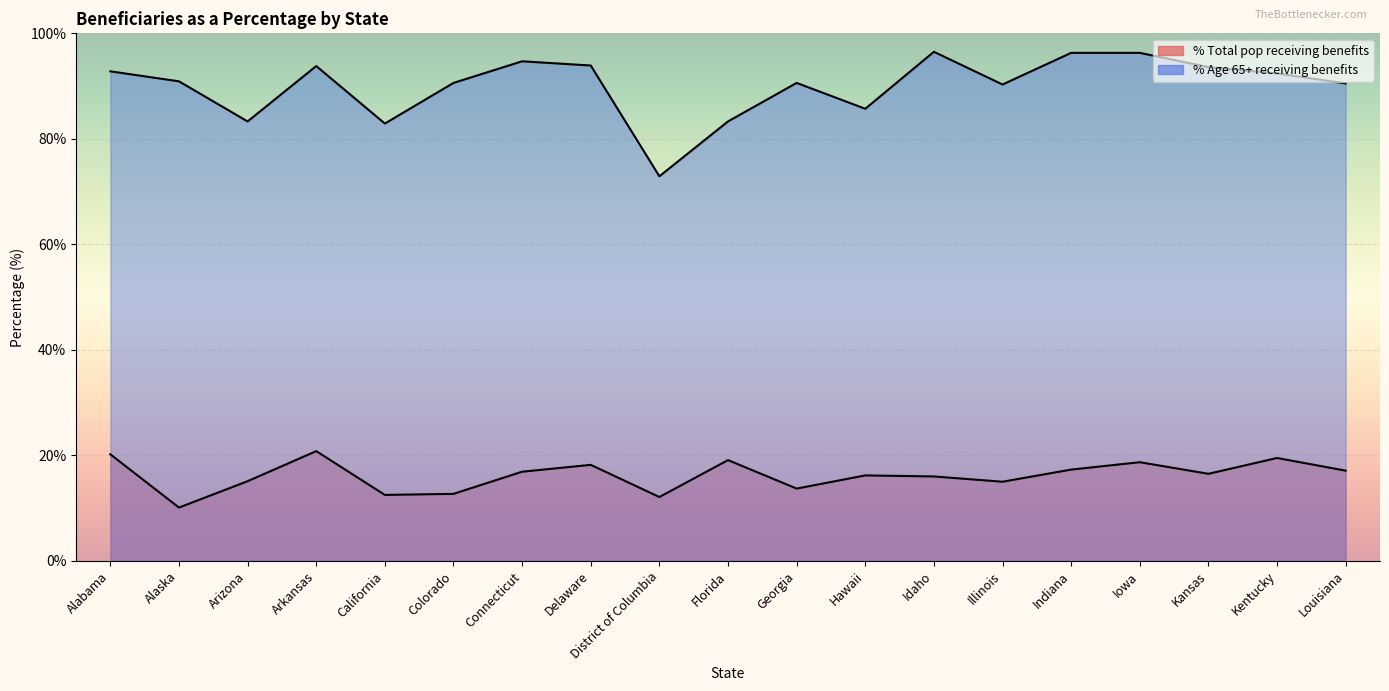

What are all the series names shown in the legend?

% Total pop receiving benefits, % Age 65+ receiving benefits